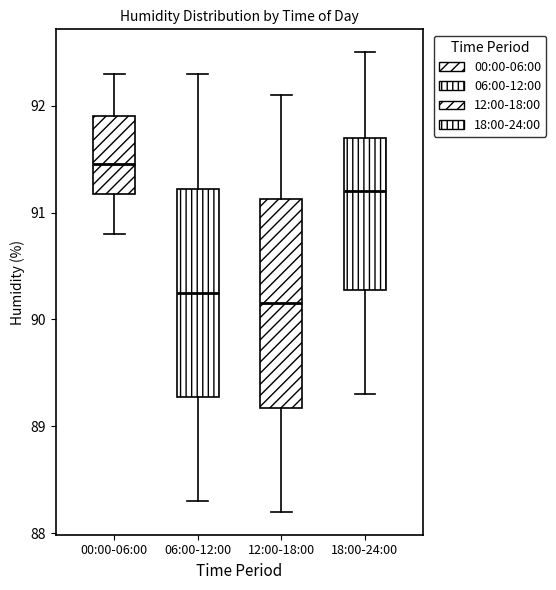

Where does the median line of the box for 06:00-12:00 sit on the y-axis? The values are not printed on the chart, so give them approximately, as read against the axis.

90.3